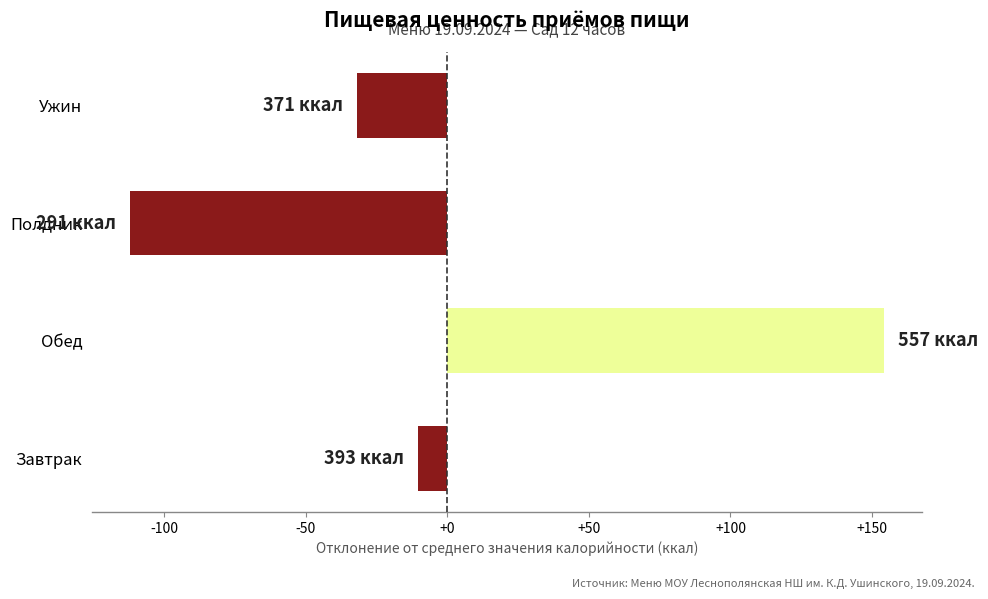

What is the change in value from Завтрак to Обед?

+164.5